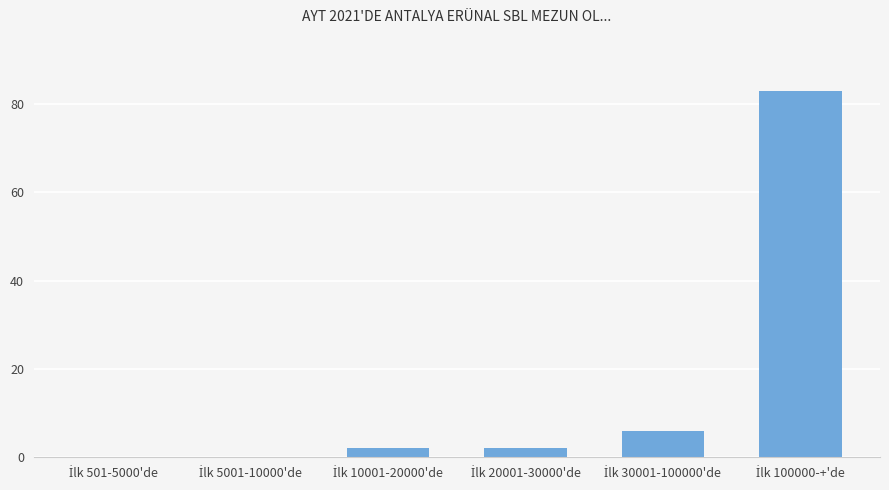

What is the maximum value shown in the chart?

83